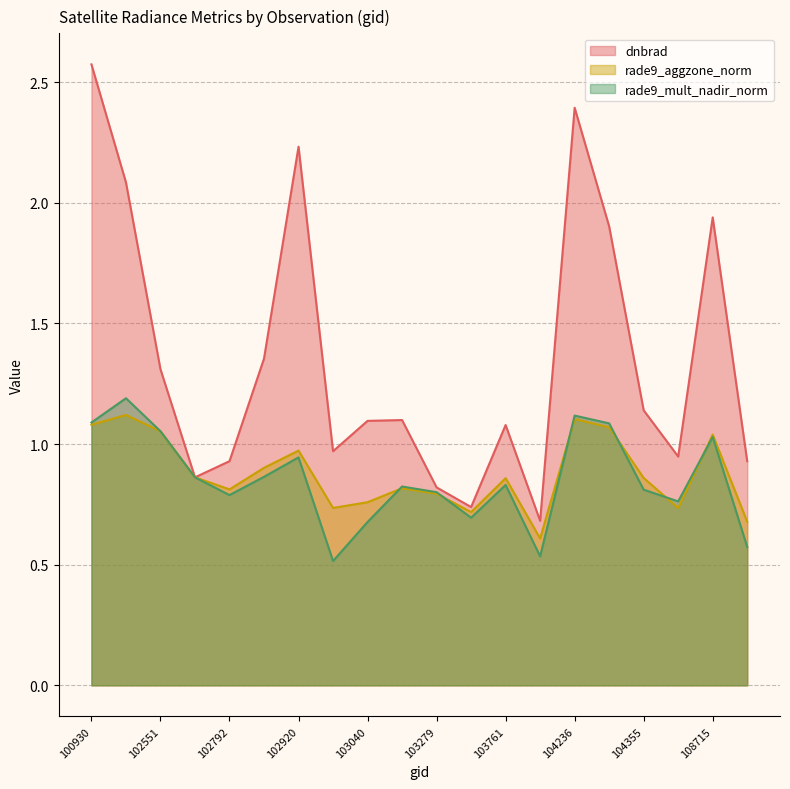

Reading left to right, extract all data points from this chart.

dnbrad: 100930=2.6	102421=2.1	102551=1.3	102671=0.9	102792=0.9	102912=1.4	102920=2.2	103032=1.0	103040=1.1	103160=1.1	103279=0.8	103397=0.7	103761=1.1	104112=0.7	104236=2.4	104346=1.9	104355=1.1	108015=0.9	108715=1.9	108729=0.9
rade9_aggzone_norm: 100930=1.1	102421=1.1	102551=1.1	102671=0.9	102792=0.8	102912=0.9	102920=1.0	103032=0.7	103040=0.8	103160=0.8	103279=0.8	103397=0.7	103761=0.9	104112=0.6	104236=1.1	104346=1.1	104355=0.9	108015=0.7	108715=1.0	108729=0.7
rade9_mult_nadir_norm: 100930=1.1	102421=1.2	102551=1.1	102671=0.9	102792=0.8	102912=0.9	102920=0.9	103032=0.5	103040=0.7	103160=0.8	103279=0.8	103397=0.7	103761=0.8	104112=0.5	104236=1.1	104346=1.1	104355=0.8	108015=0.8	108715=1.0	108729=0.6